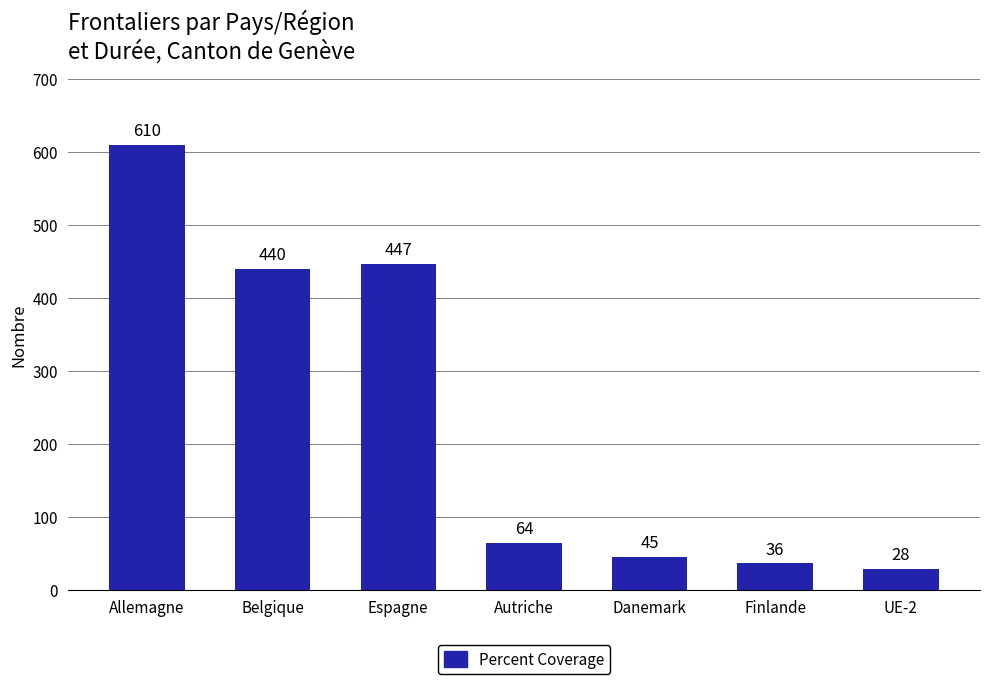

How many distinct data groups are displayed?

1